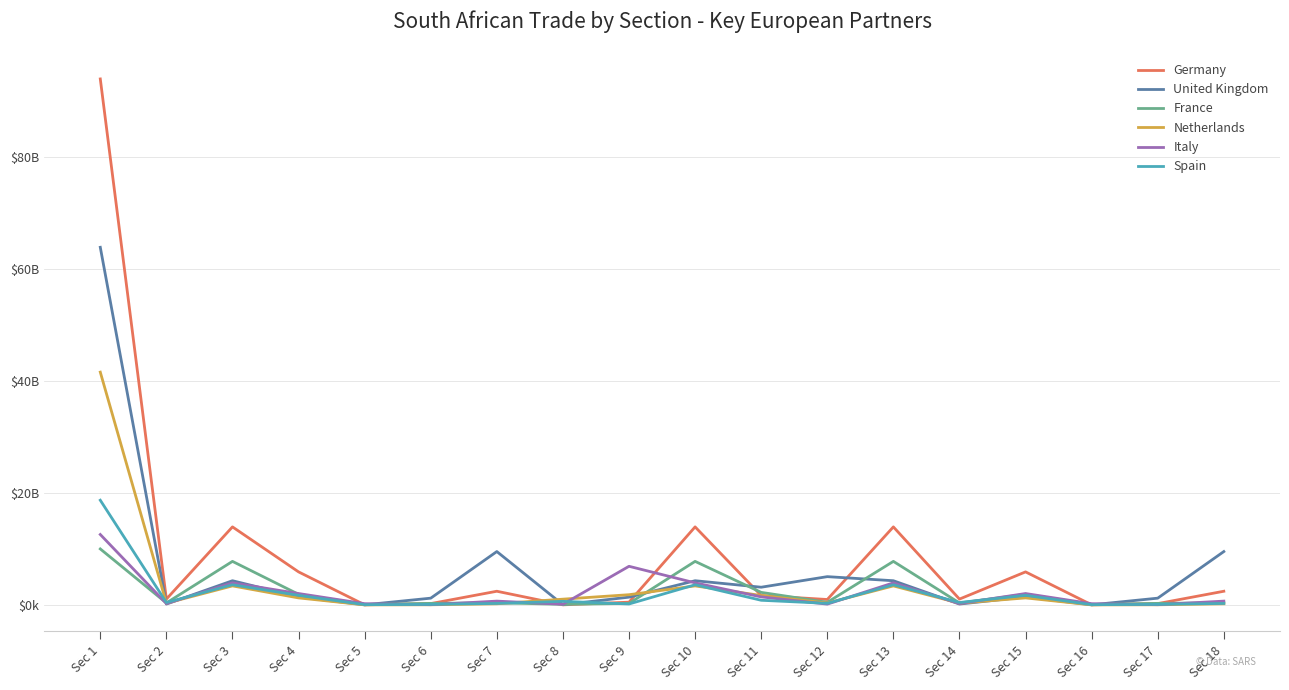

Does the chart have visible grid lines?

Yes